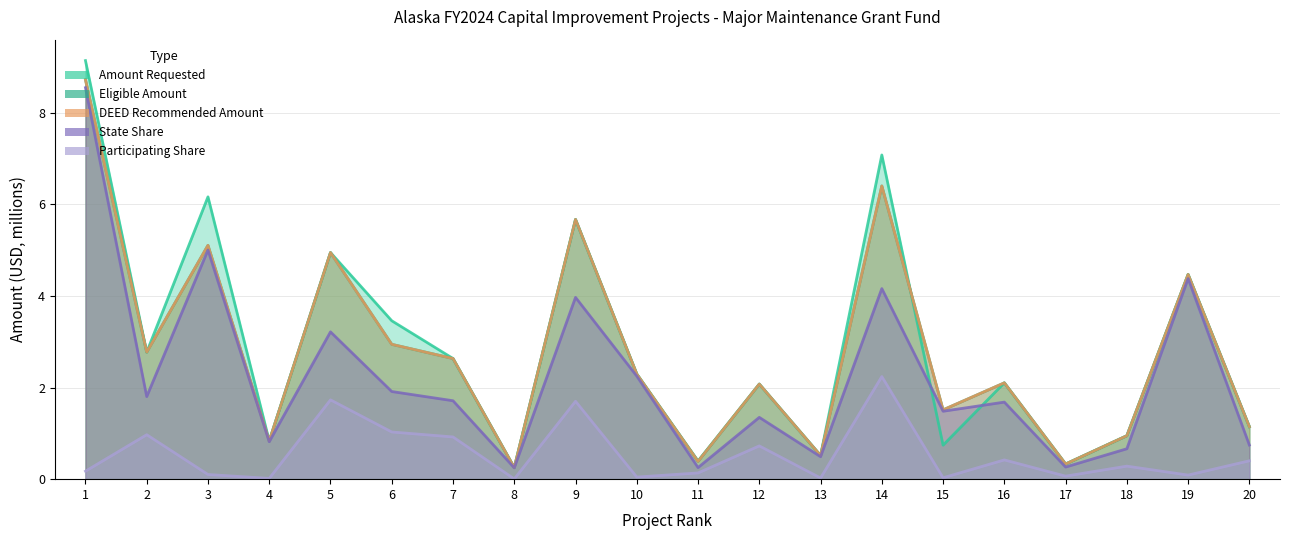

Which series ends up on top after the final intersection of Amount Requested and Eligible Amount?

Eligible Amount